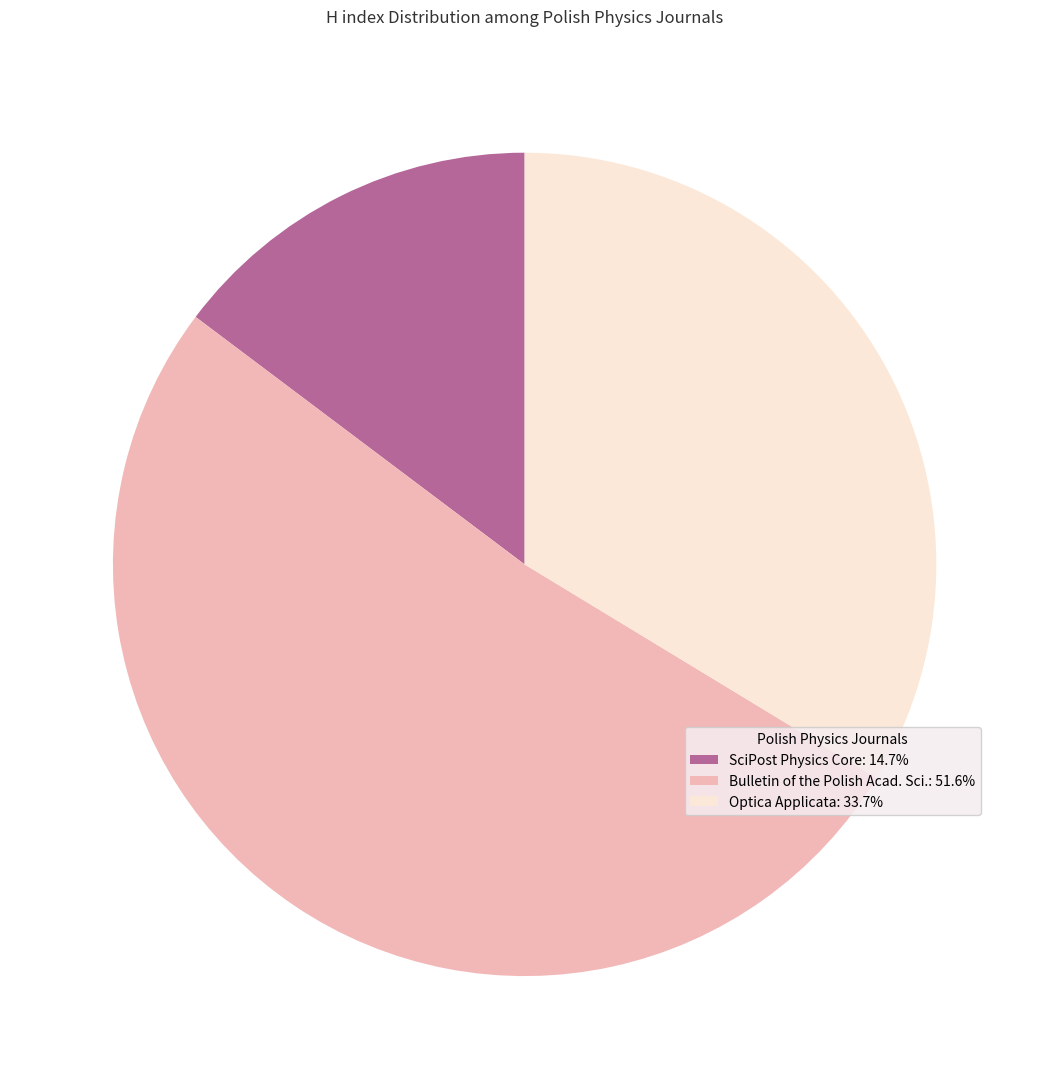

Does any single category account for the majority?

Yes